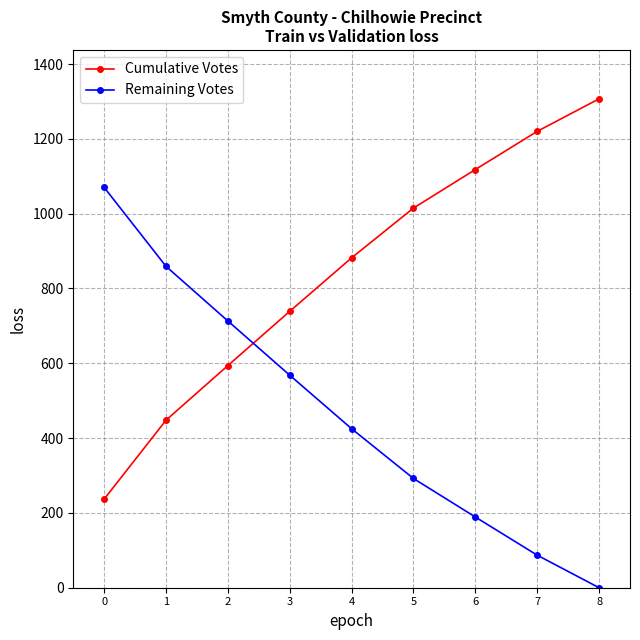

What is the difference between the maximum and second lowest values in the Remaining Votes series?

983